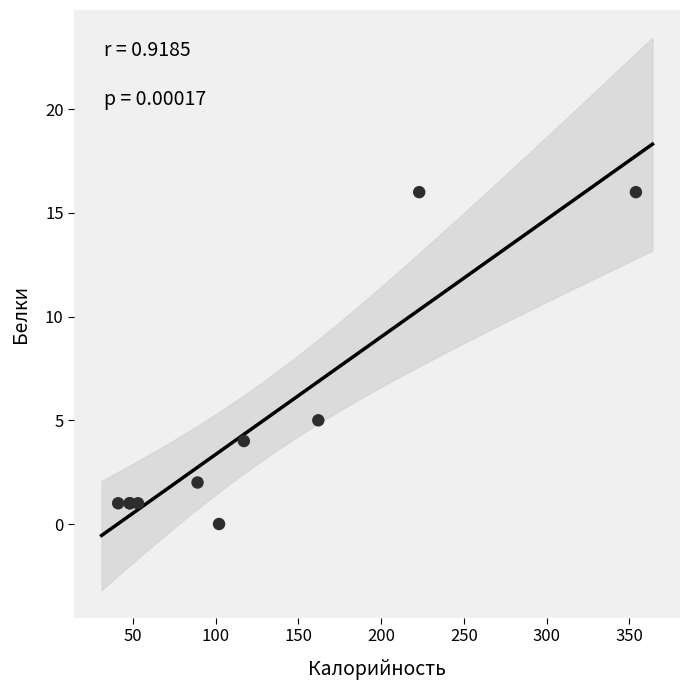

What Y value in the scatter plot is closest to 8?

5